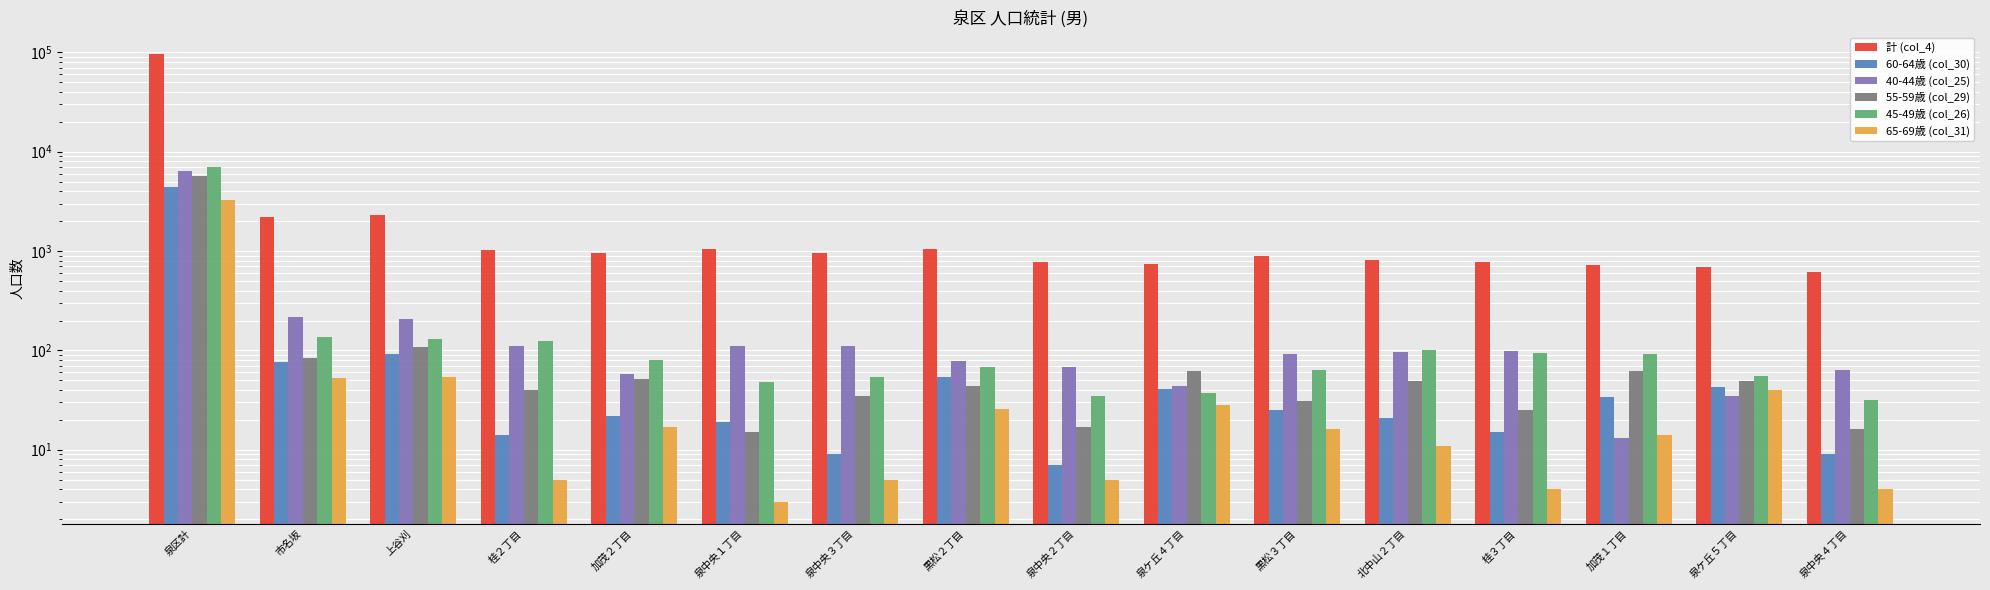

Reading left to right, list all the values displayed in this chart.

計 (col_4): 泉区計=95420	市名坂=2205	上谷刈=2297	桂２丁目=1025	加茂２丁目=952	泉中央１丁目=1039	泉中央３丁目=946	黒松２丁目=1039	泉中央２丁目=770	泉ケ丘４丁目=738	黒松３丁目=887	北中山２丁目=812	桂３丁目=779	加茂１丁目=732	泉ケ丘５丁目=696	泉中央４丁目=621
60-64歳 (col_30): 泉区計=4407	市名坂=77	上谷刈=91	桂２丁目=14	加茂２丁目=22	泉中央１丁目=19	泉中央３丁目=9	黒松２丁目=54	泉中央２丁目=7	泉ケ丘４丁目=41	黒松３丁目=25	北中山２丁目=21	桂３丁目=15	加茂１丁目=34	泉ケ丘５丁目=43	泉中央４丁目=9
40-44歳 (col_25): 泉区計=6332	市名坂=215	上谷刈=206	桂２丁目=112	加茂２丁目=58	泉中央１丁目=111	泉中央３丁目=111	黒松２丁目=78	泉中央２丁目=68	泉ケ丘４丁目=44	黒松３丁目=93	北中山２丁目=96	桂３丁目=98	加茂１丁目=13	泉ケ丘５丁目=35	泉中央４丁目=63
55-59歳 (col_29): 泉区計=5656	市名坂=83	上谷刈=107	桂２丁目=40	加茂２丁目=51	泉中央１丁目=15	泉中央３丁目=35	黒松２丁目=44	泉中央２丁目=17	泉ケ丘４丁目=62	黒松３丁目=31	北中山２丁目=49	桂３丁目=25	加茂１丁目=62	泉ケ丘５丁目=49	泉中央４丁目=16
45-49歳 (col_26): 泉区計=7012	市名坂=136	上谷刈=130	桂２丁目=125	加茂２丁目=81	泉中央１丁目=48	泉中央３丁目=54	黒松２丁目=68	泉中央２丁目=35	泉ケ丘４丁目=37	黒松３丁目=64	北中山２丁目=101	桂３丁目=95	加茂１丁目=91	泉ケ丘５丁目=55	泉中央４丁目=32
65-69歳 (col_31): 泉区計=3286	市名坂=53	上谷刈=54	桂２丁目=5	加茂２丁目=17	泉中央１丁目=3	泉中央３丁目=5	黒松２丁目=26	泉中央２丁目=5	泉ケ丘４丁目=28	黒松３丁目=16	北中山２丁目=11	桂３丁目=4	加茂１丁目=14	泉ケ丘５丁目=40	泉中央４丁目=4